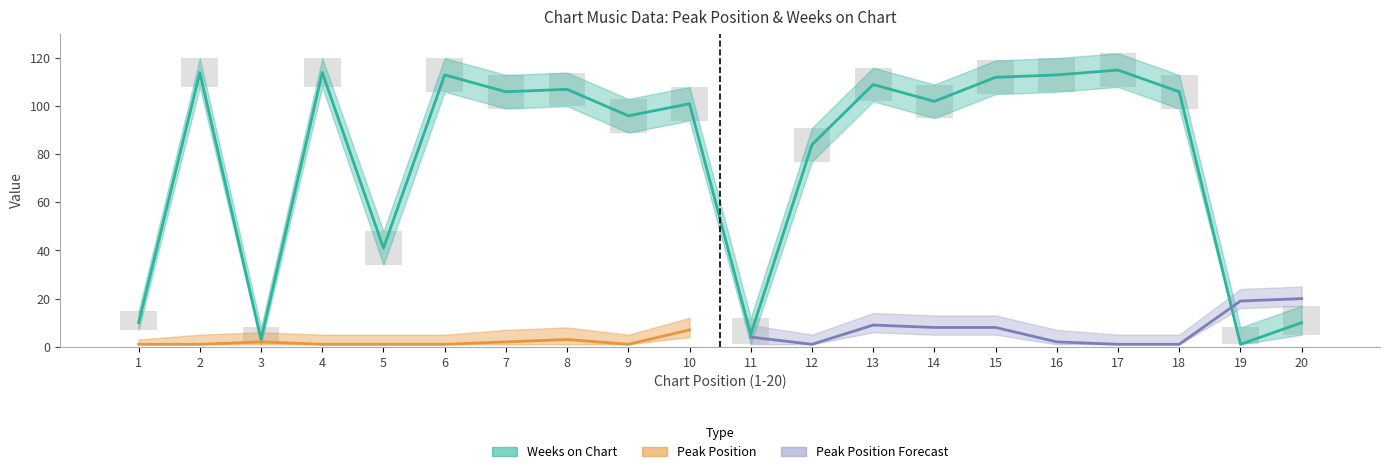

Rank the categories by value from highest to lowest.

17, 2, 4, 6, 16, 15, 13, 8, 7, 18, 14, 10, 9, 12, 5, 1, 20, 11, 3, 19